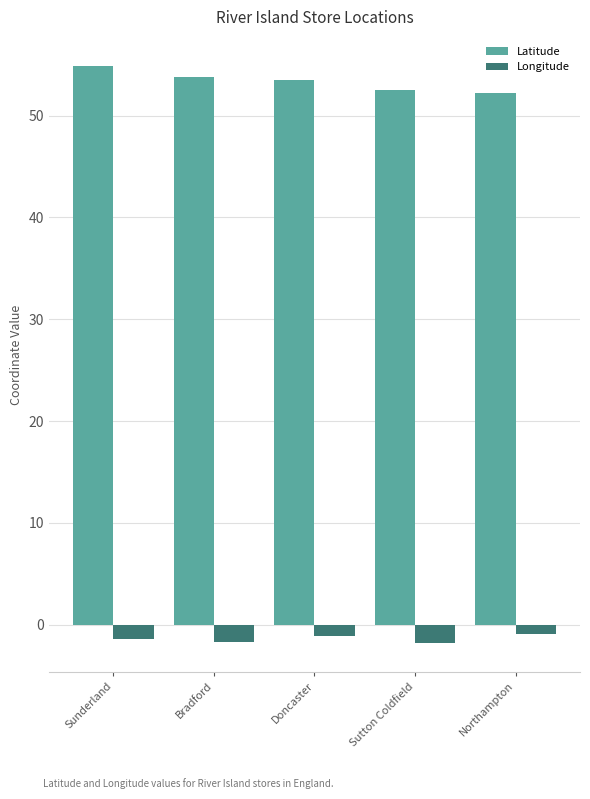

What is the spread (max minus min) of values at Doncaster?

54.7